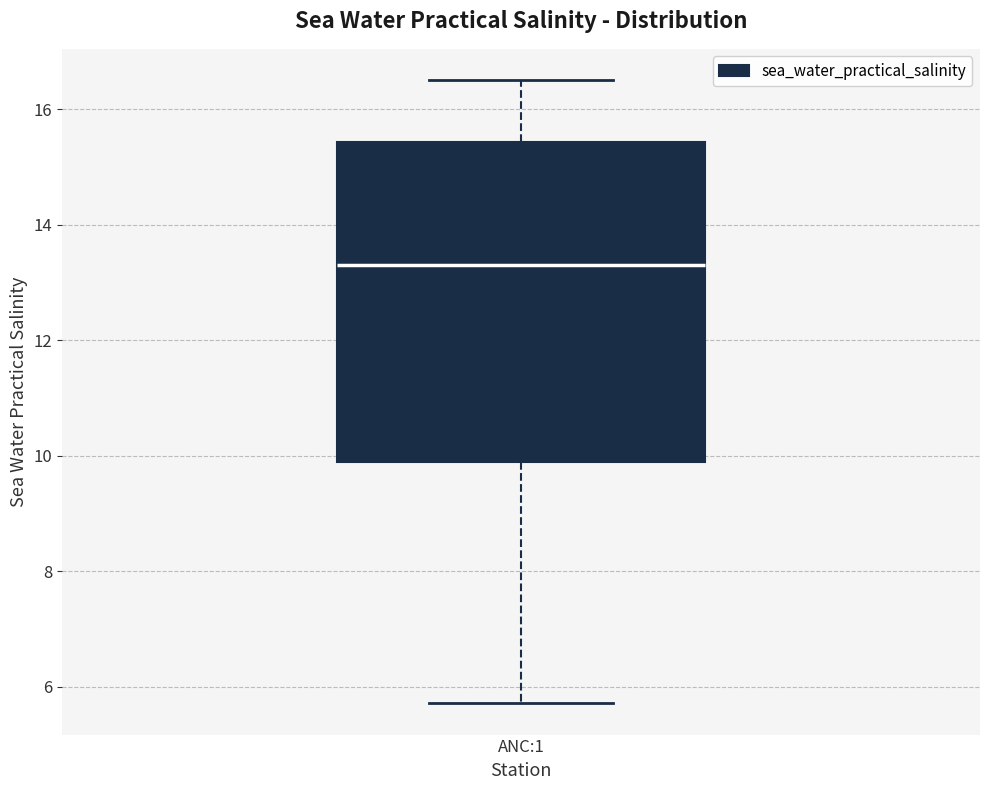

Read this box plot against the y-axis: the position of the median line, the range covered by the box, and the ends of both whiskers. The values are not printed on the chart, so give them approximately, as read against the axis.

median 13.2, box 9.8 to 15.4, whiskers 5.8 to 16.6